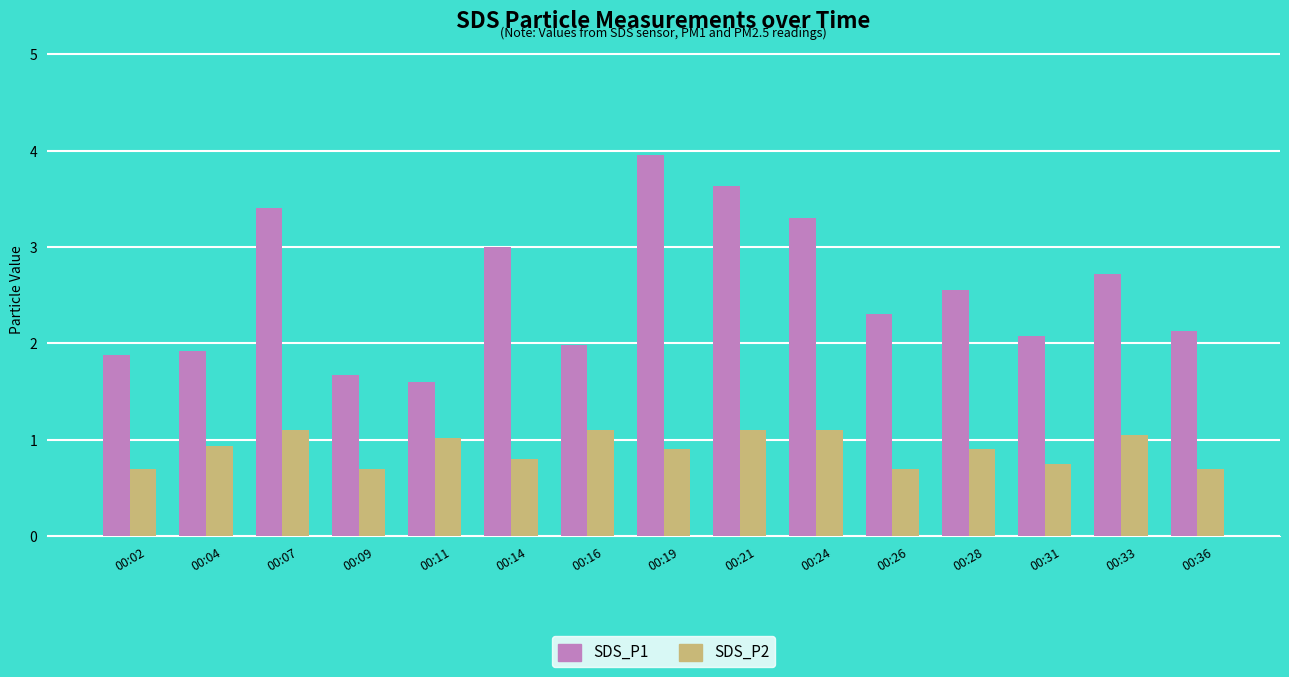

Is the value of SDS_P2 at 00:11 greater than the value of SDS_P1 at 00:14?

No